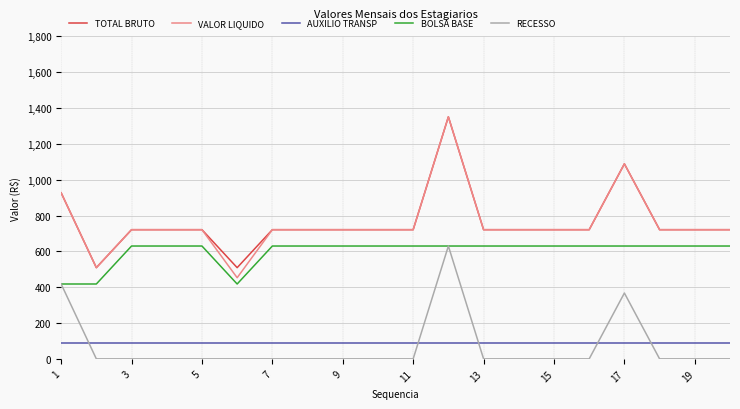

True or false: AUXILIO TRANSP and VALOR LIQUIDO cross at least once.

False